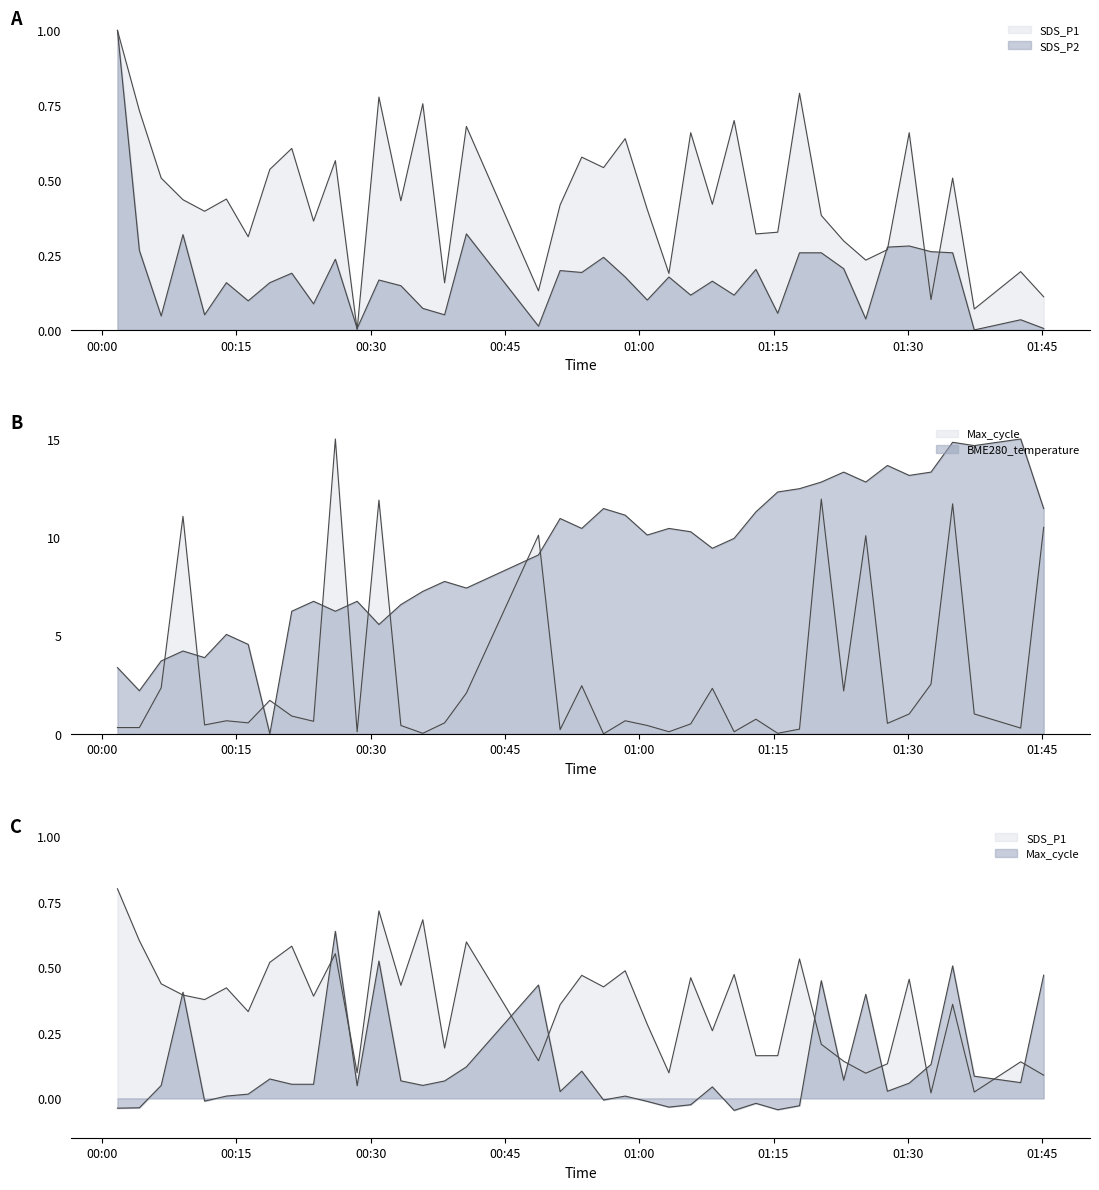

Where is the first local minimum for Max_cycle?

2023/01/30 00:11:28